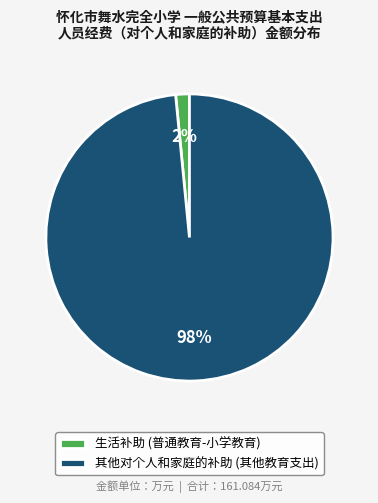

Which category has the smallest portion of the pie?

生活补助 (普通教育-小学教育)